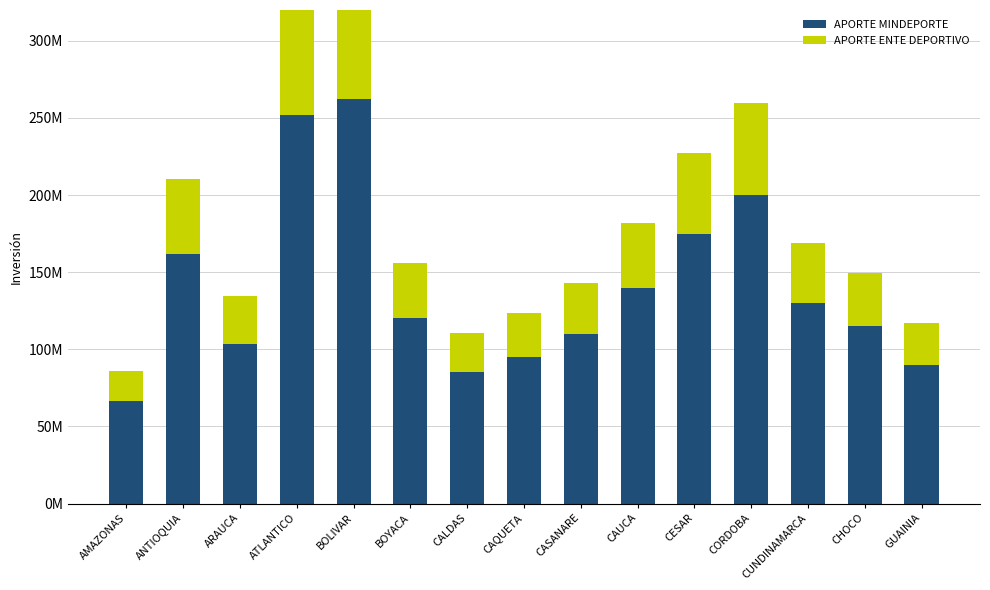

How many data points in APORTE MINDEPORTE are less than 120000000?

7